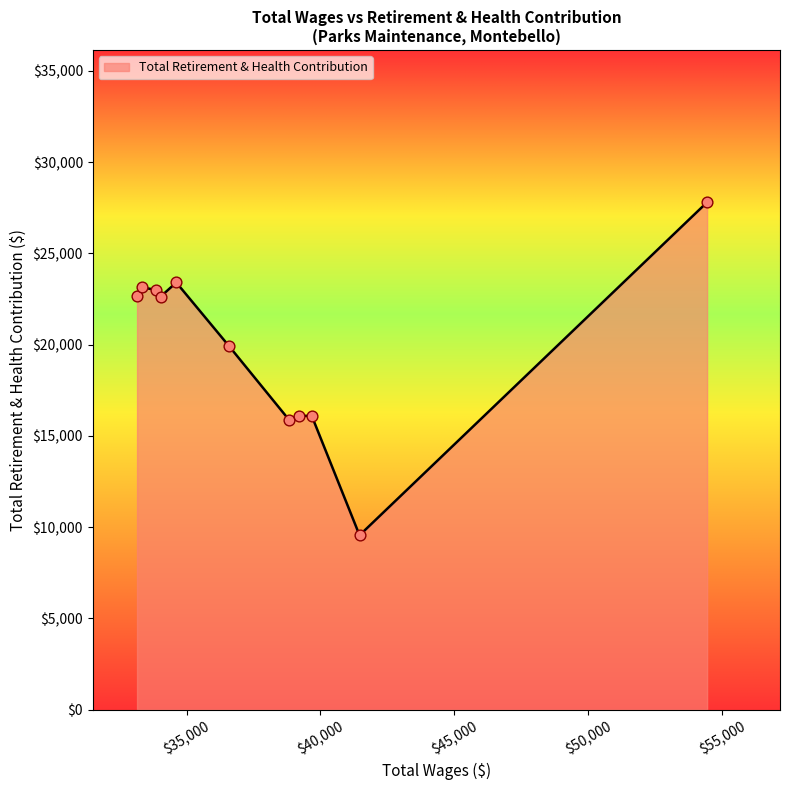

What is the maximum value shown in the chart?

27805